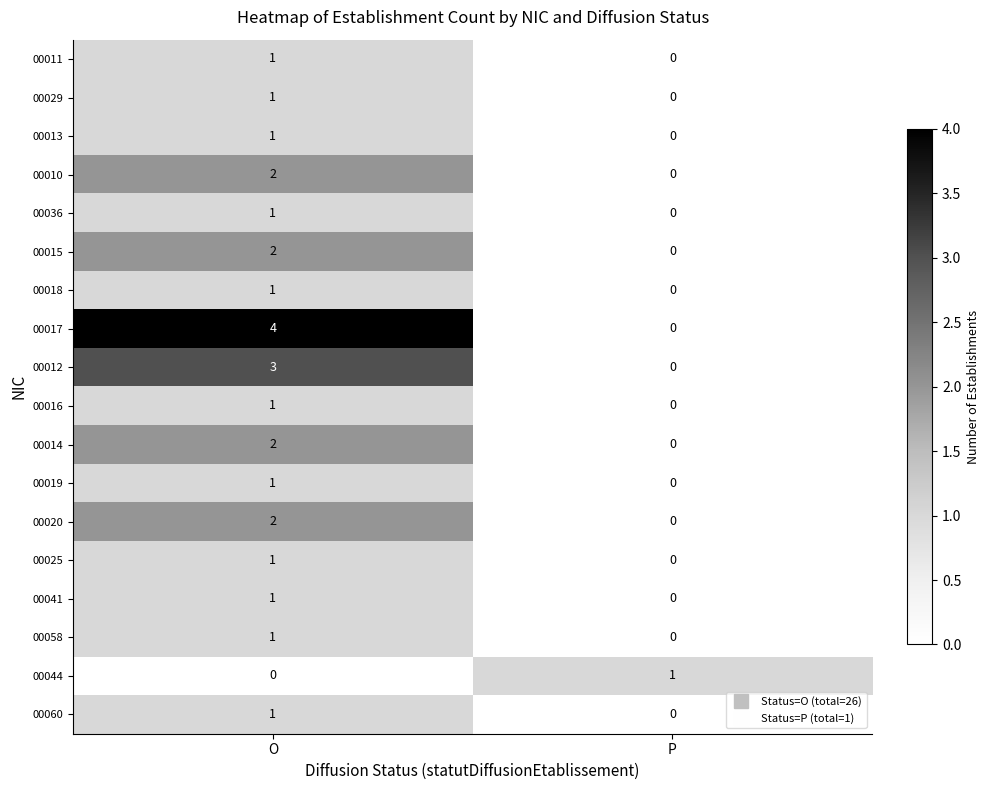

What is the difference between the 00017 values at O and P?

4